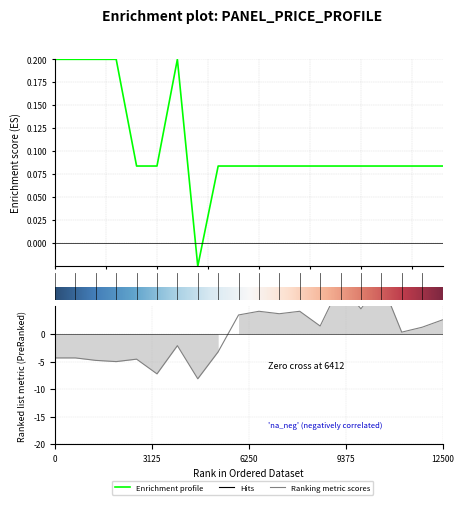

The Залишок series shows 1.4 at 13. True or false?

True